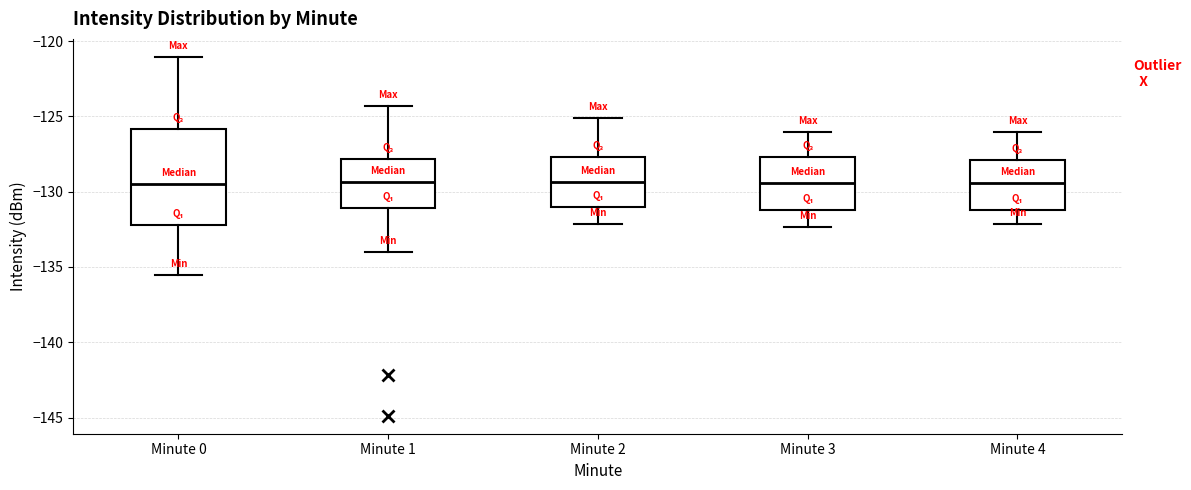

Comparing the boxes themselves (not the whiskers), which one is the tallest?

Minute 0